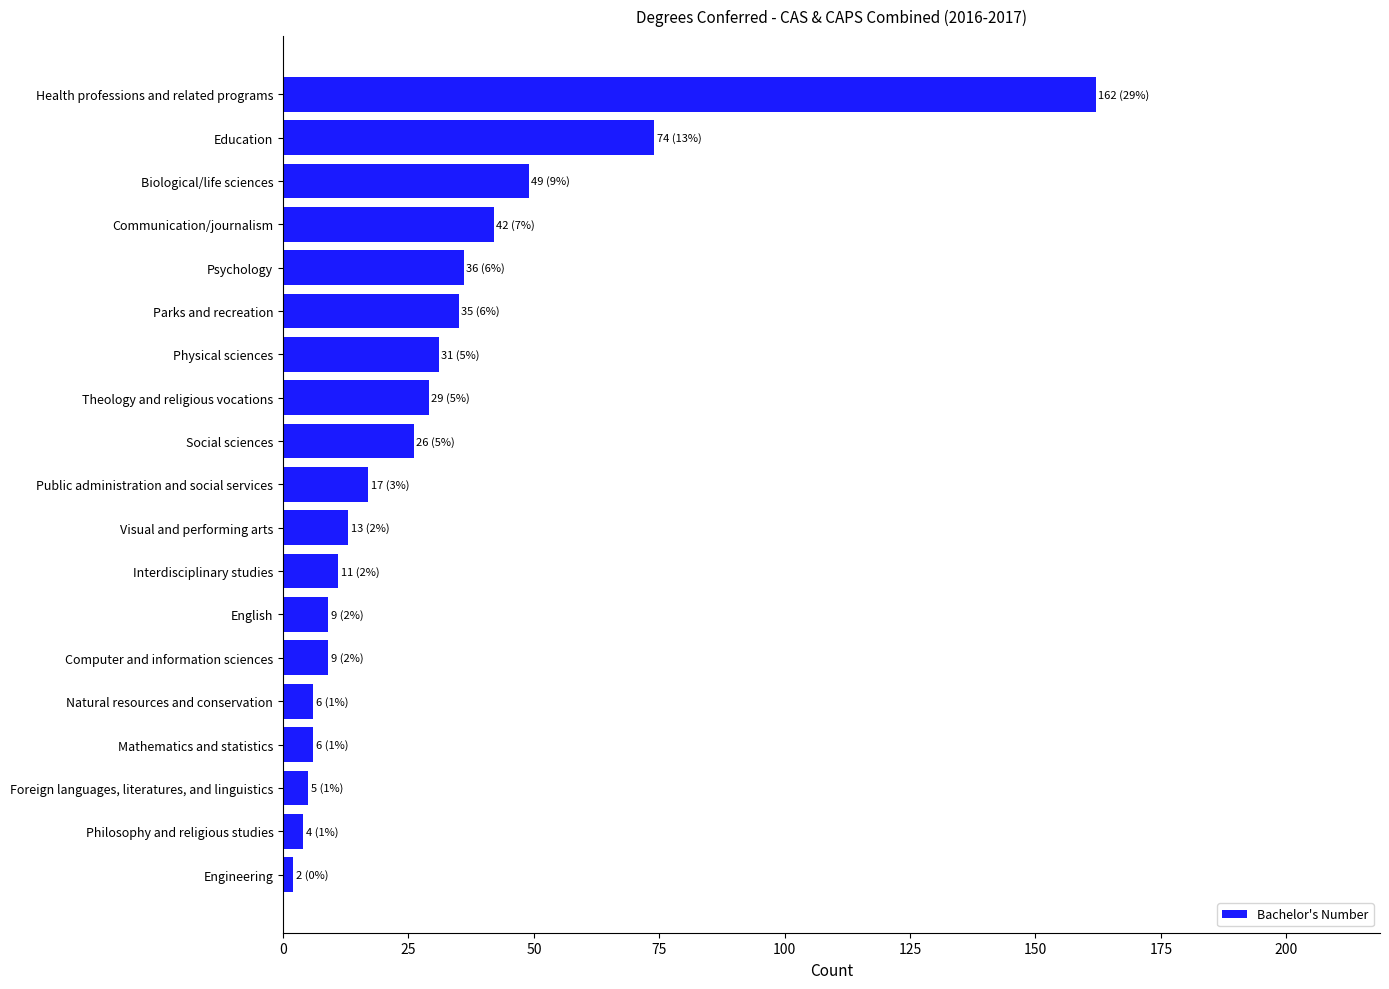

At which label is the value closest to 82?

Education